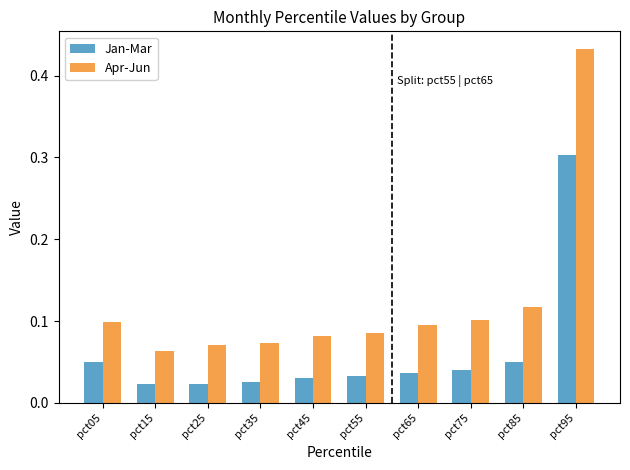

What is the sum of the Jan-Mar values at pct95 and pct15?

0.3